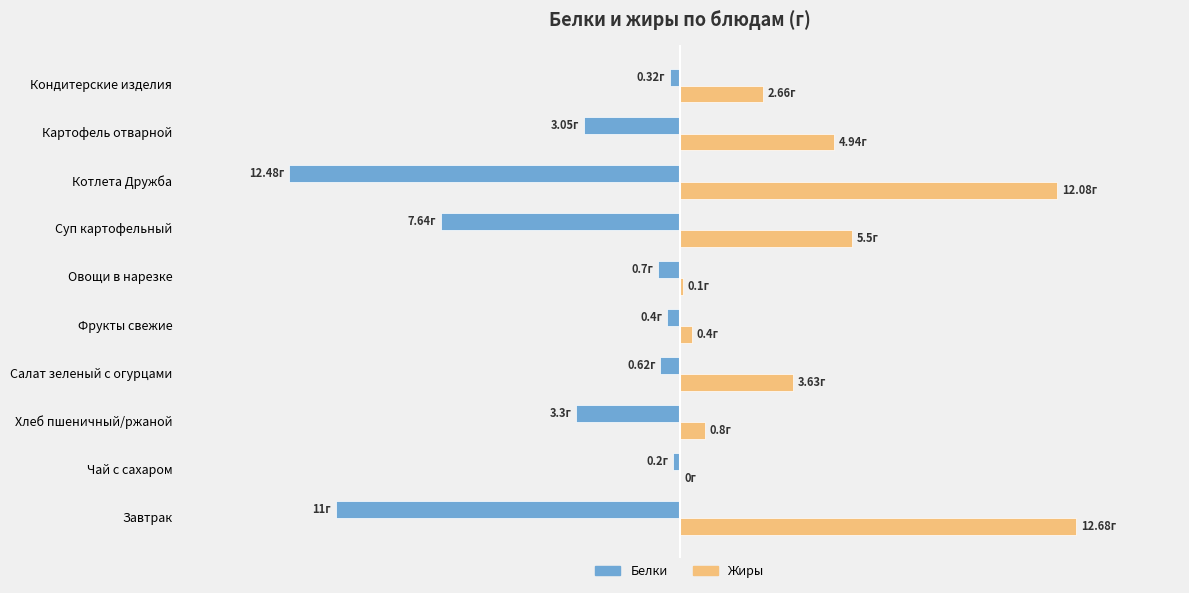

What is the sum of all Жиры values?

42.8